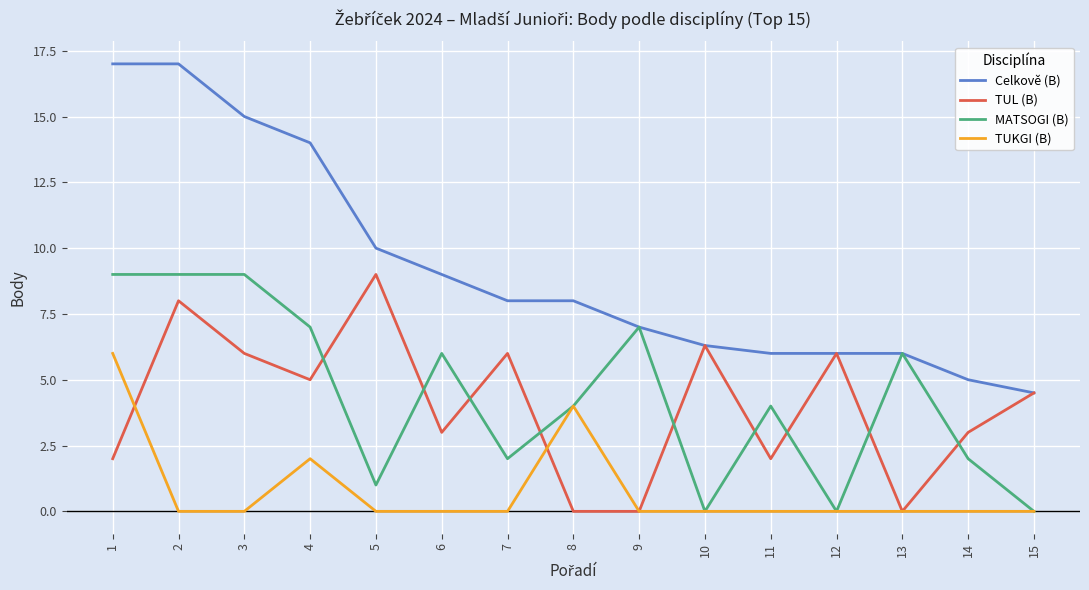

Count the MATSOGI (B) values in the range 1 to 7.

9